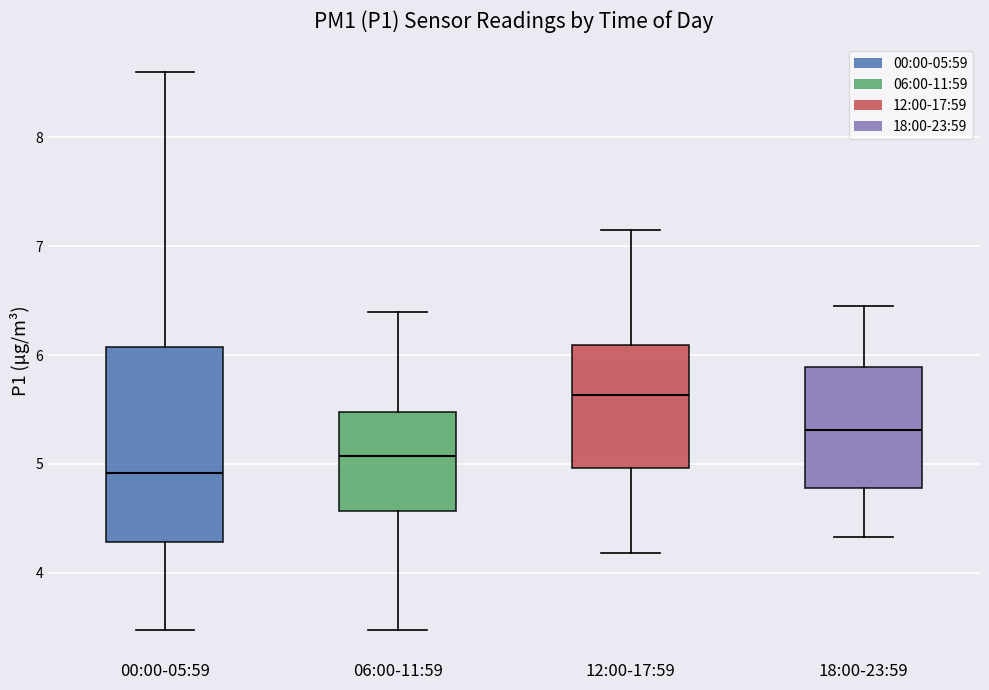

Reading left to right, transcribe this box plot: for each box, give where its median line is, the range the box spans, and where its two whiskers end, as read against the y-axis. The values are not printed on the chart, so give them approximately, as read against the axis.

00:00-05:59: median 4.9, box 4.3 to 6.1, whiskers 3.5 to 8.6
06:00-11:59: median 5.1, box 4.6 to 5.5, whiskers 3.5 to 6.4
12:00-17:59: median 5.6, box 5.0 to 6.1, whiskers 4.2 to 7.2
18:00-23:59: median 5.3, box 4.8 to 5.9, whiskers 4.3 to 6.5